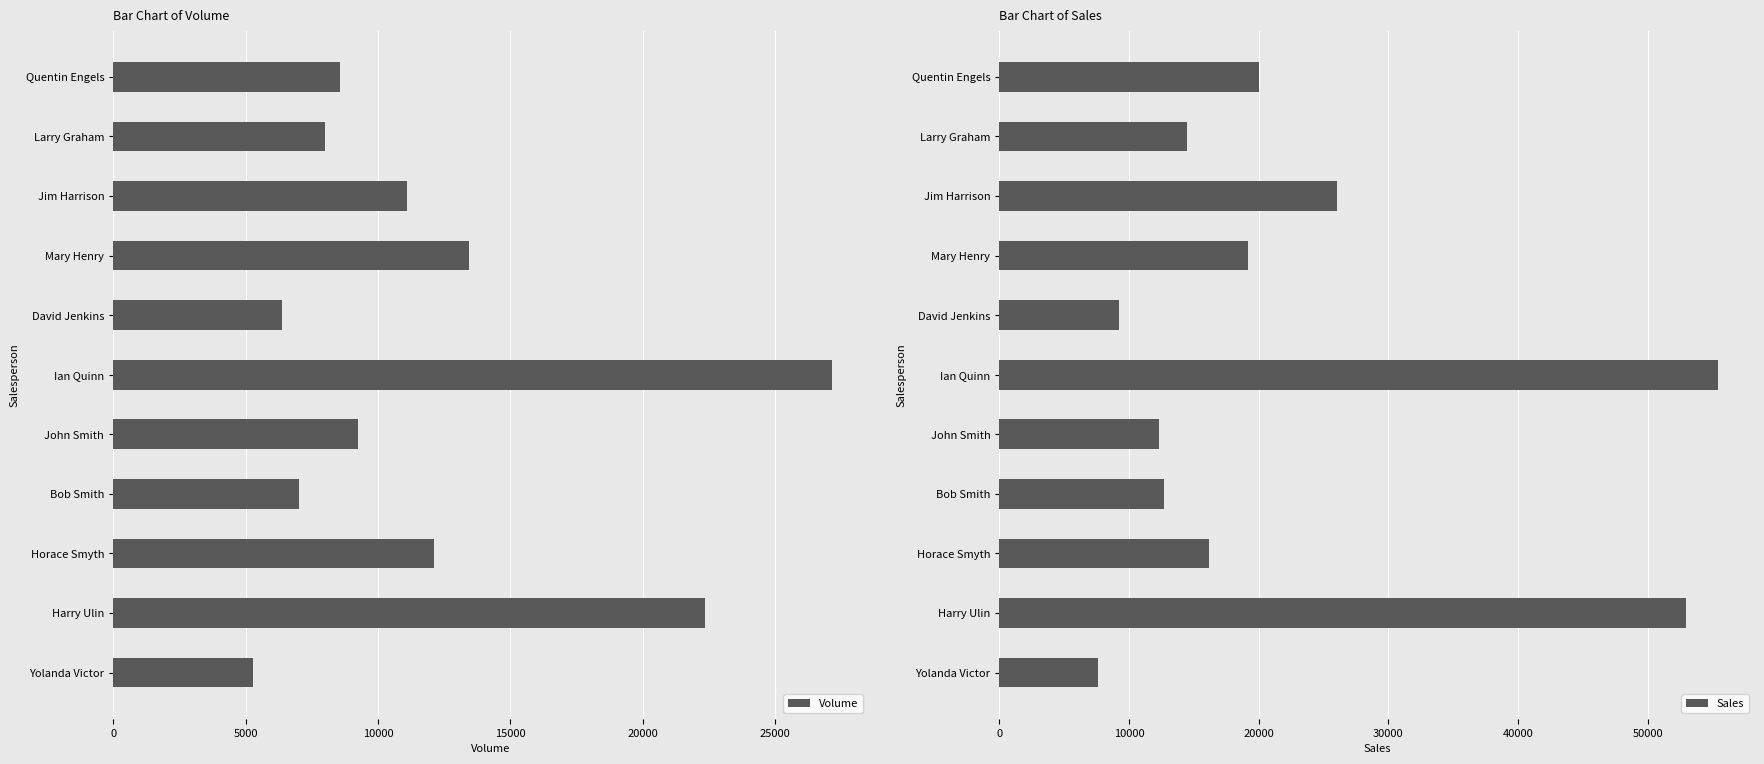

Reading right to left, extract all data points from this chart.

Volume: 5281	22357	12099	7020	9247	27164	6382	13444	11086	8003	8569
Sales: 7592	52986	16132	12724	12330	55460	9228	19157	26007	14505	19994